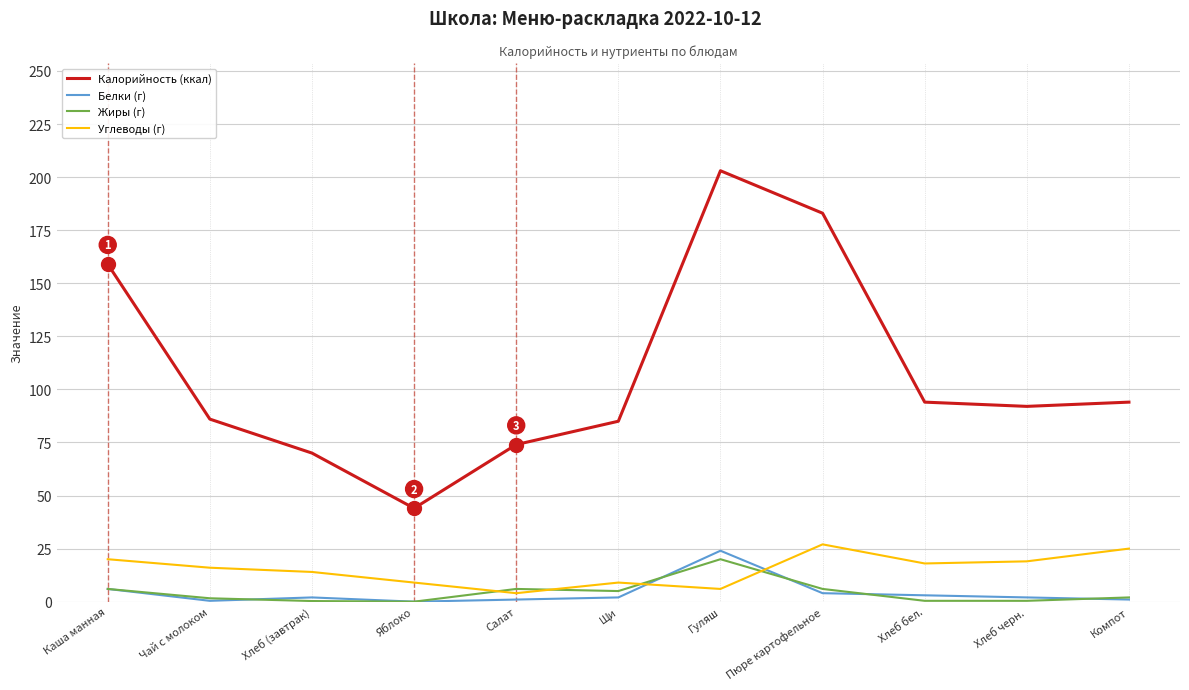

True or false: Углеводы (г) and Калорийность (ккал) intersect in this chart.

False